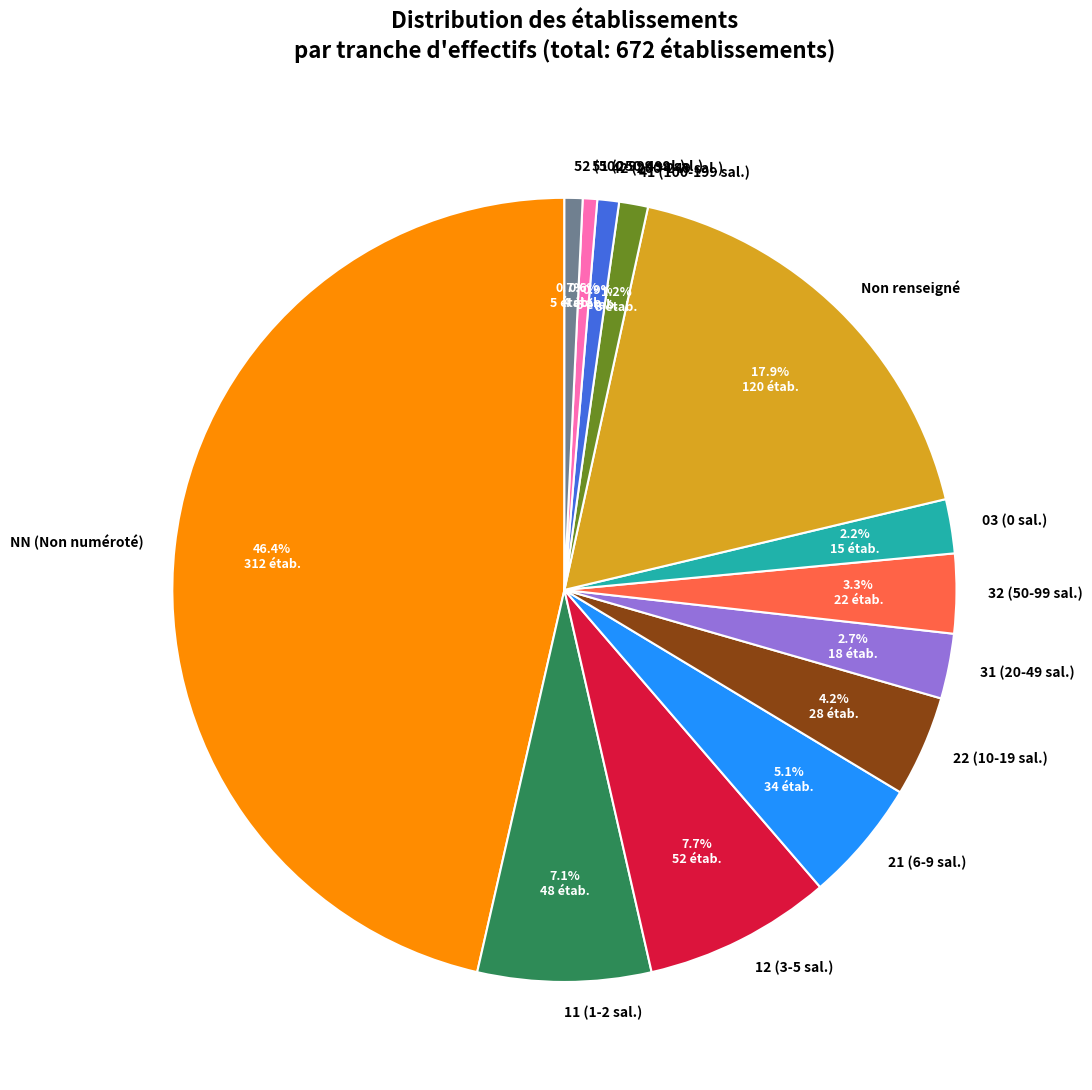

How many segments does this pie chart have?

13